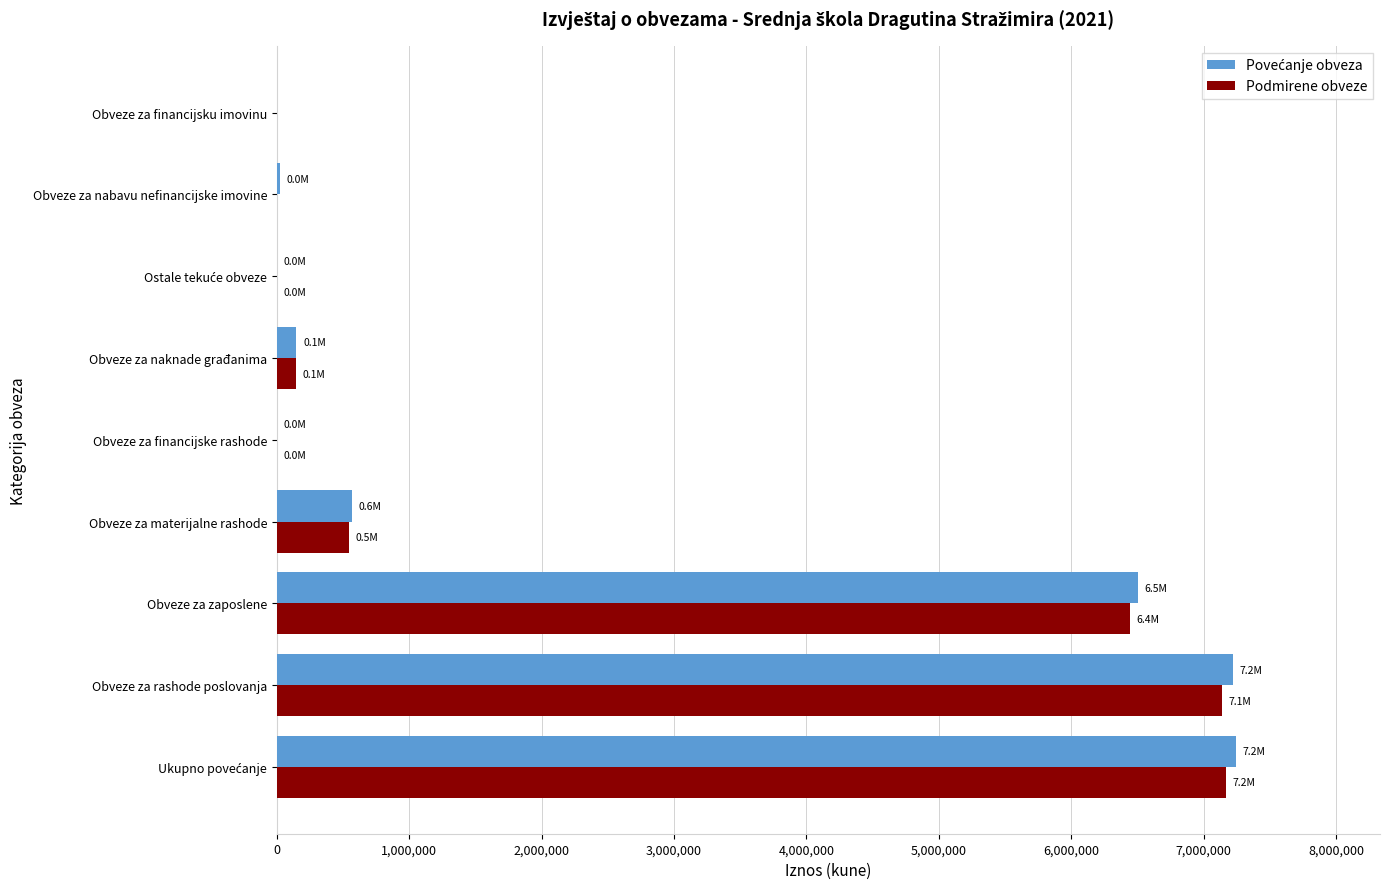

What is the maximum value shown in the chart?

7244738